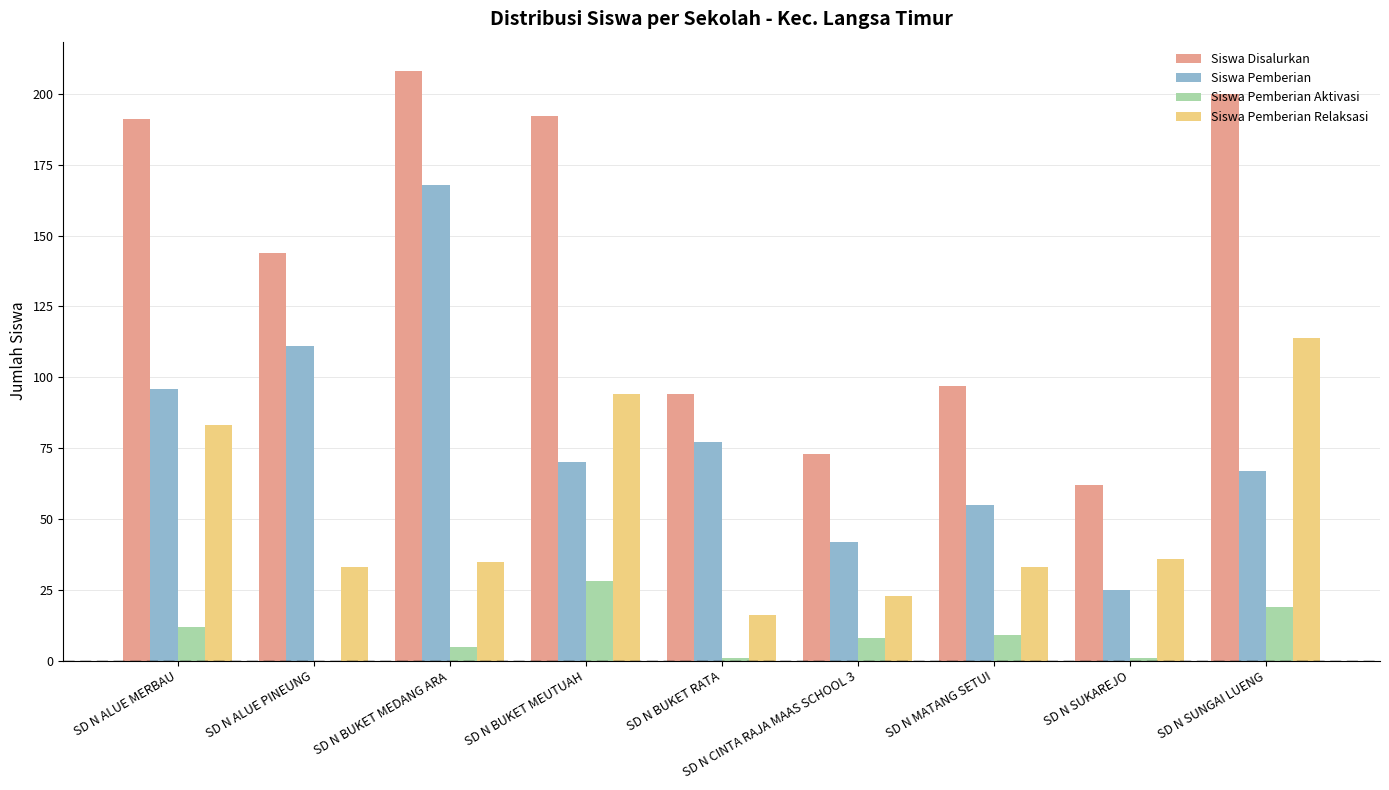

Which series has the largest total across all categories?

Siswa Disalurkan